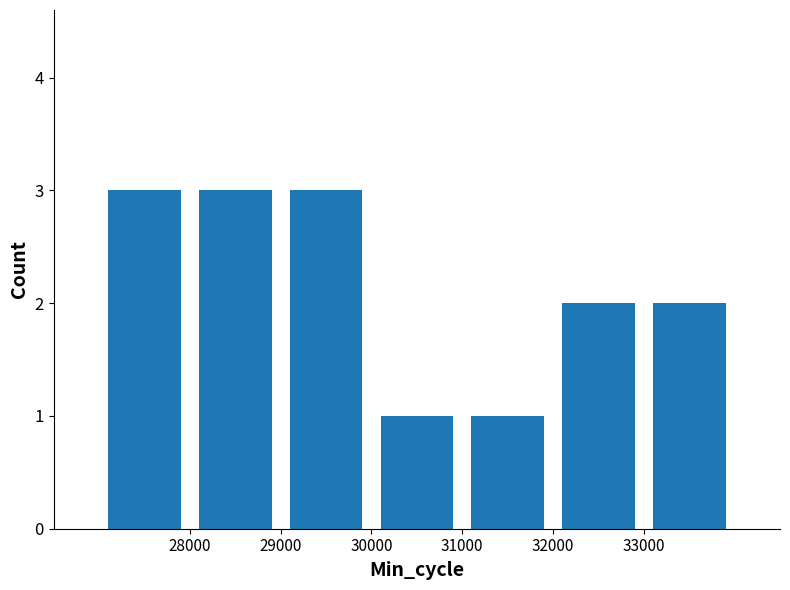

What is the sum of all values?

15